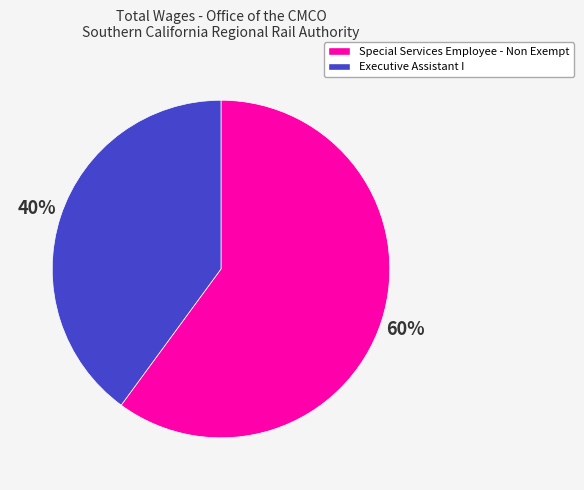

Combined, do Executive Assistant I and Special Services Employee - Non Exempt account for over 50%?

Yes